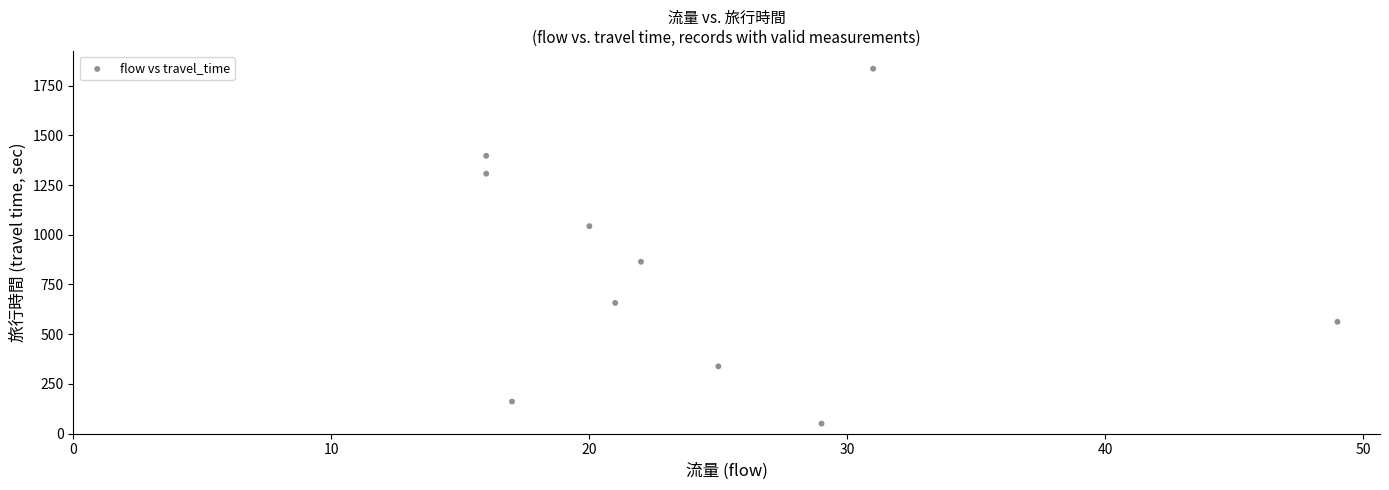

What Y value in the scatter plot is closest to 942?

864